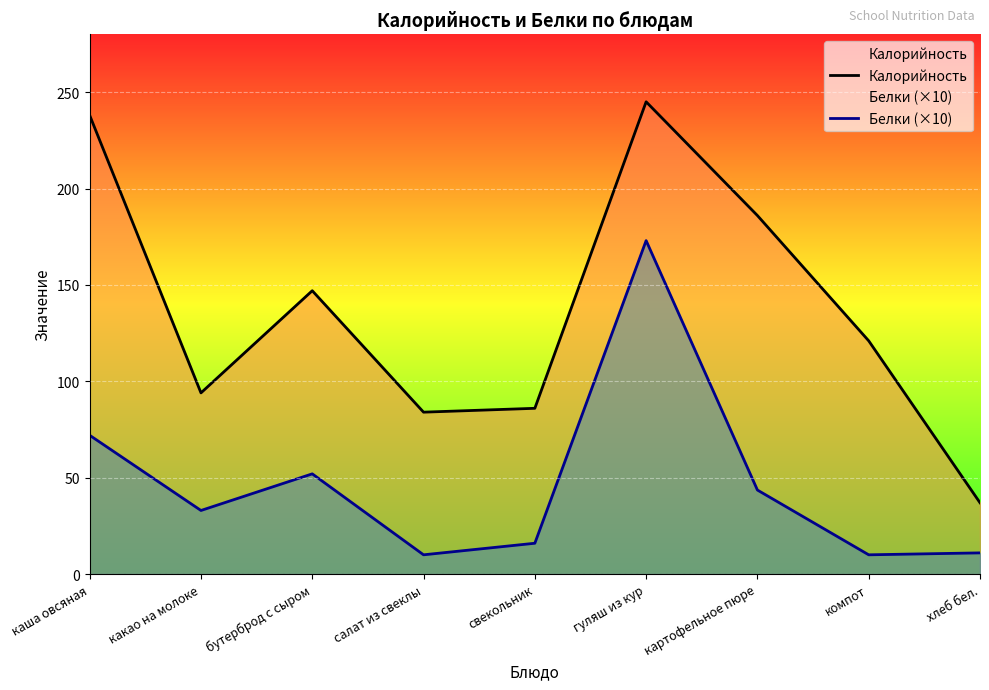

What is the value of the Белки (×10) point at the 2nd from the left?

33.0